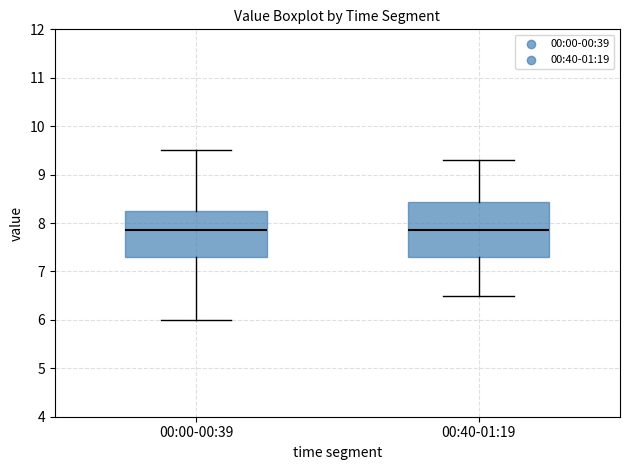

Where does the median line of the box for 00:00-00:39 sit on the y-axis? The values are not printed on the chart, so give them approximately, as read against the axis.

7.9